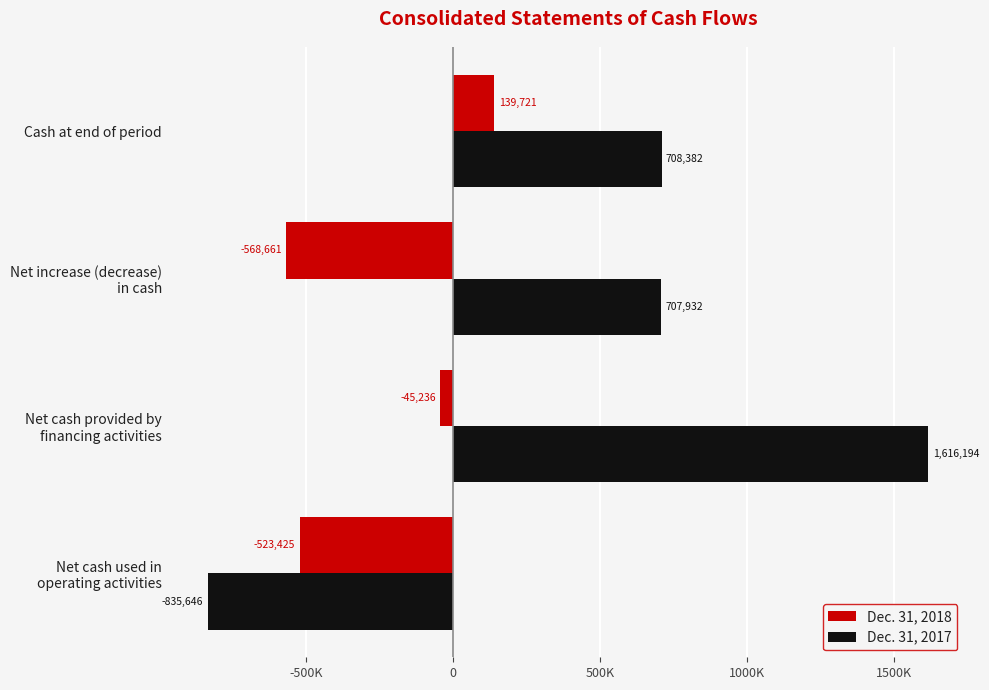

Which series has the widest spread of values?

Dec. 31, 2017